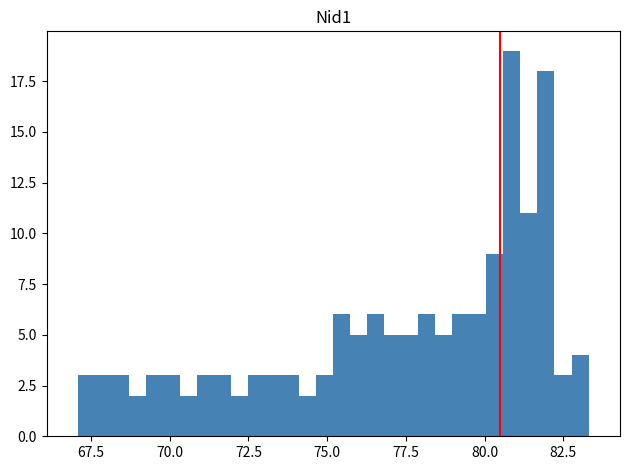

Read against the x-axis, roughly where is the centre of the tallest bar?

81.0